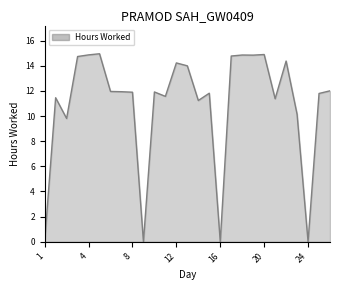

What is the greatest value displayed?

15.0